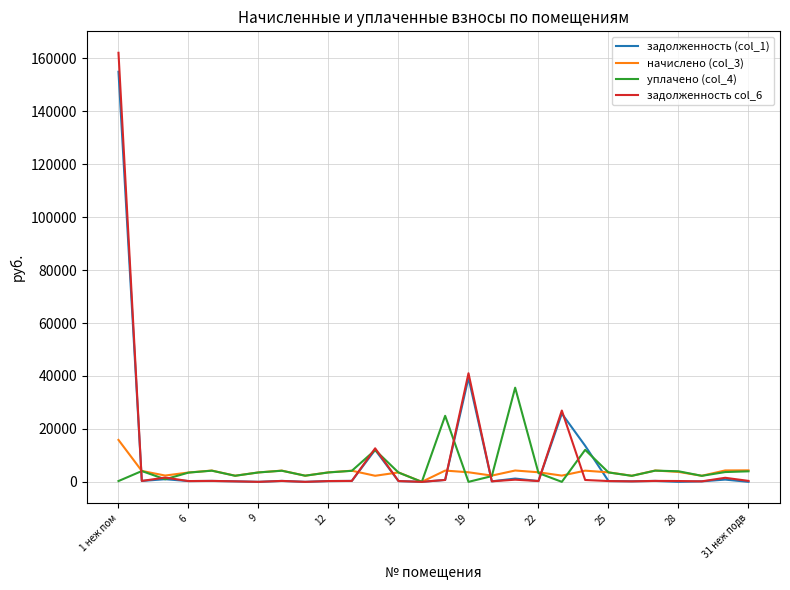

Which series has the widest spread of values?

задолженность col_6